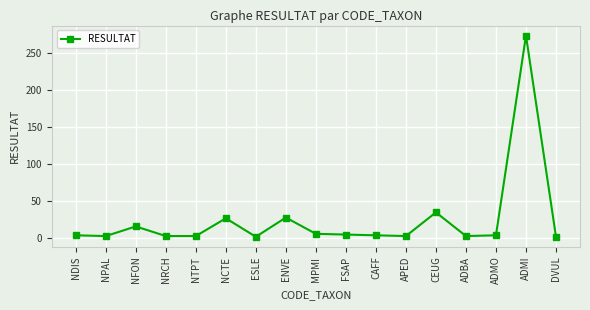

Between NCTE and CEUG, which is larger?

CEUG